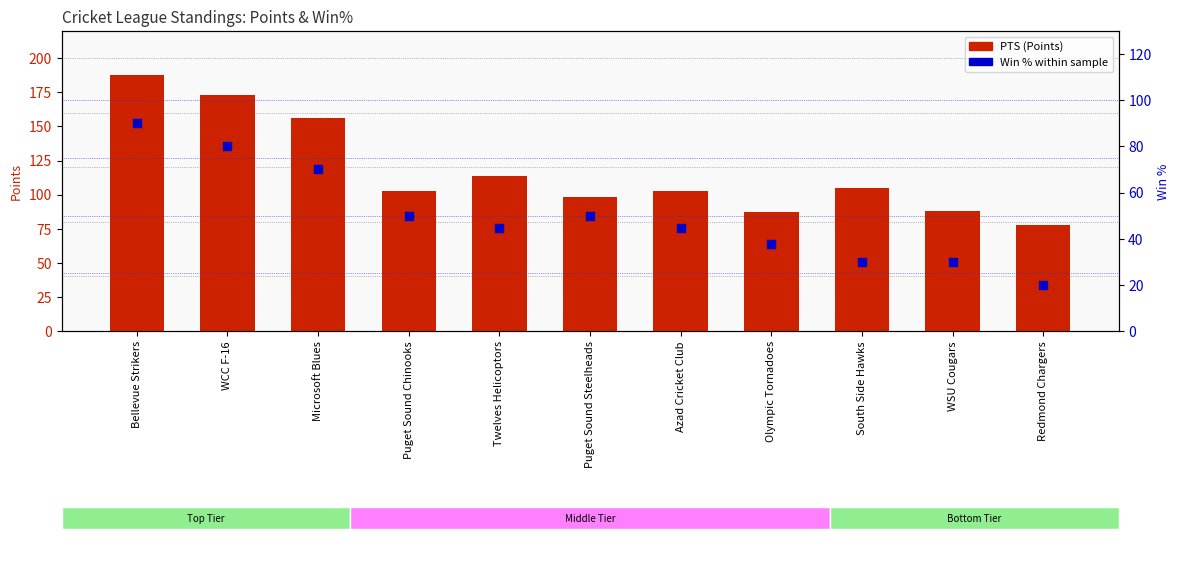

Which series contains the highest Y value?

PTS (Points)